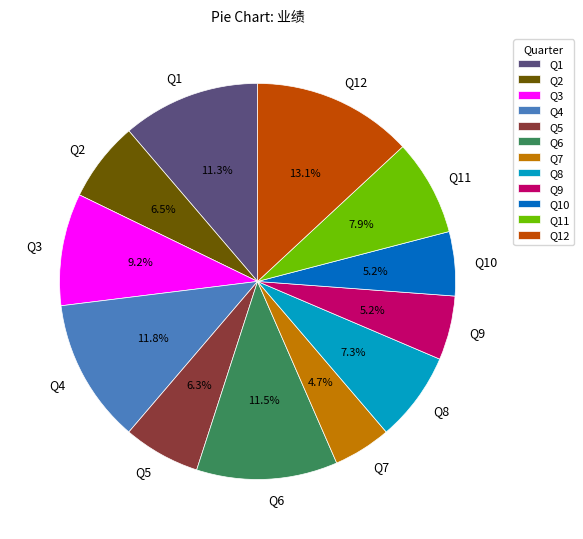

What is the ratio of the value at Q2 to the value at Q3?

0.7